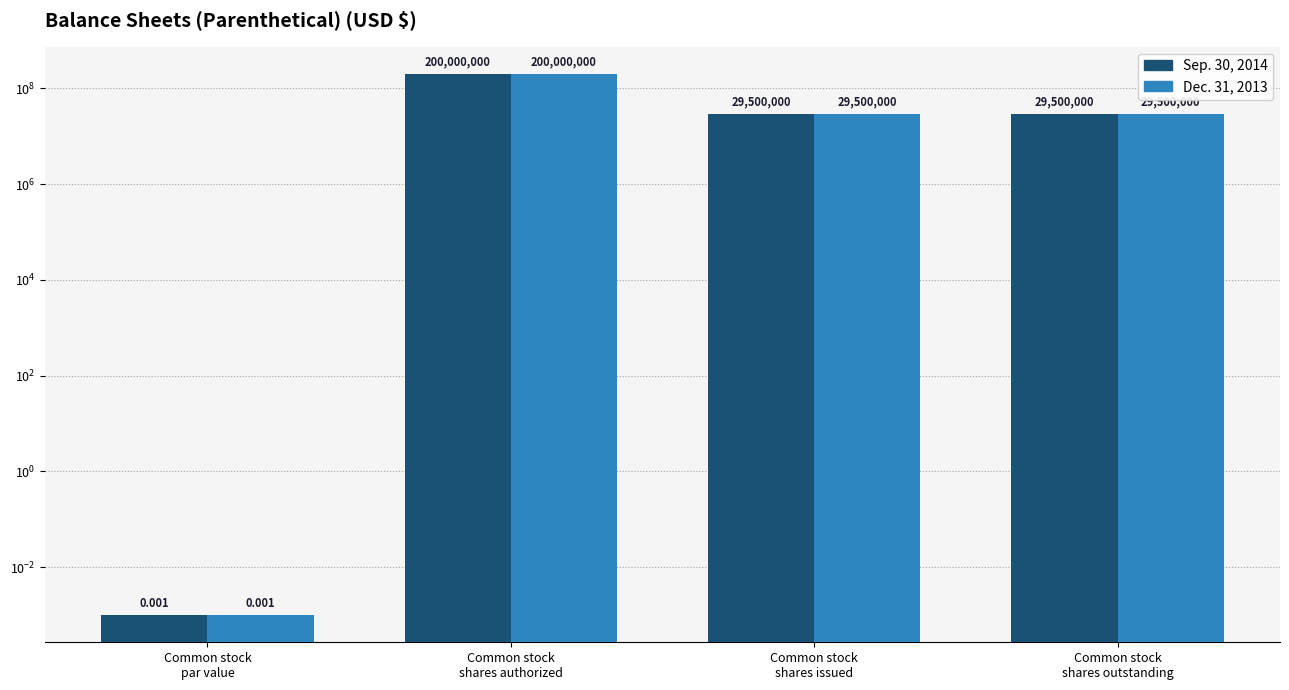

Reading left to right, transcribe all the data shown in this chart.

Sep. 30, 2014: 0.0	200000000.0	29500000.0	29500000.0
Dec. 31, 2013: 0.0	200000000.0	29500000.0	29500000.0